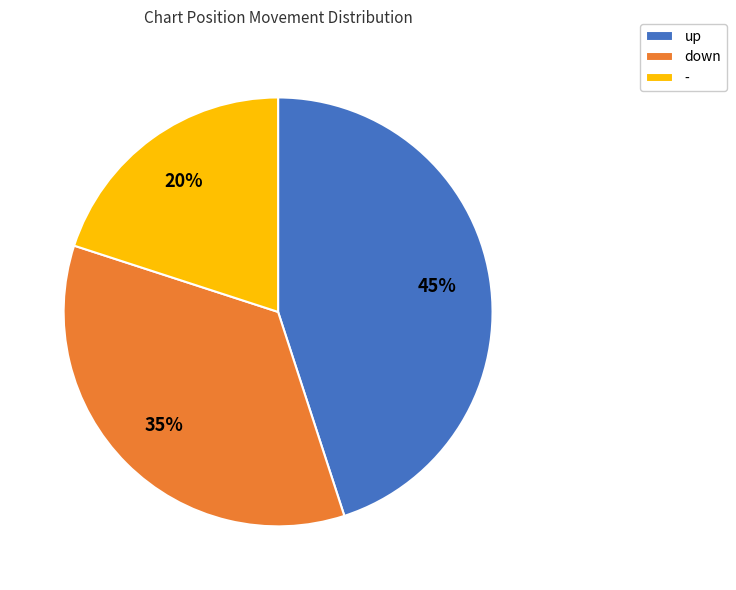

Does - represent more than half of the total?

No